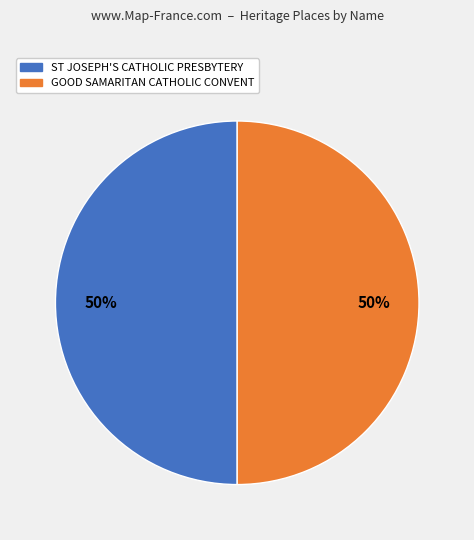

True or false: ST JOSEPH'S CATHOLIC PRESBYTERY accounts for 39% of the total.

False